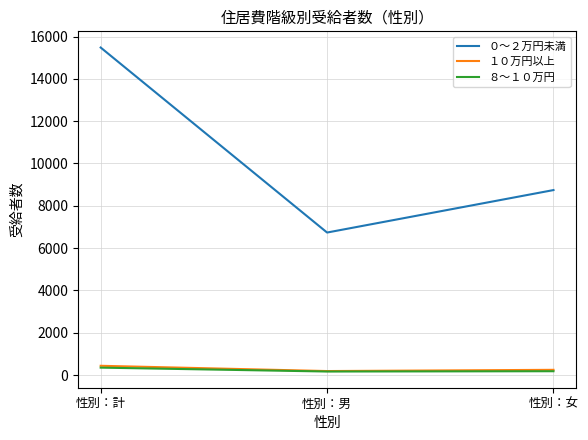

Count the number of categories in the chart.

3